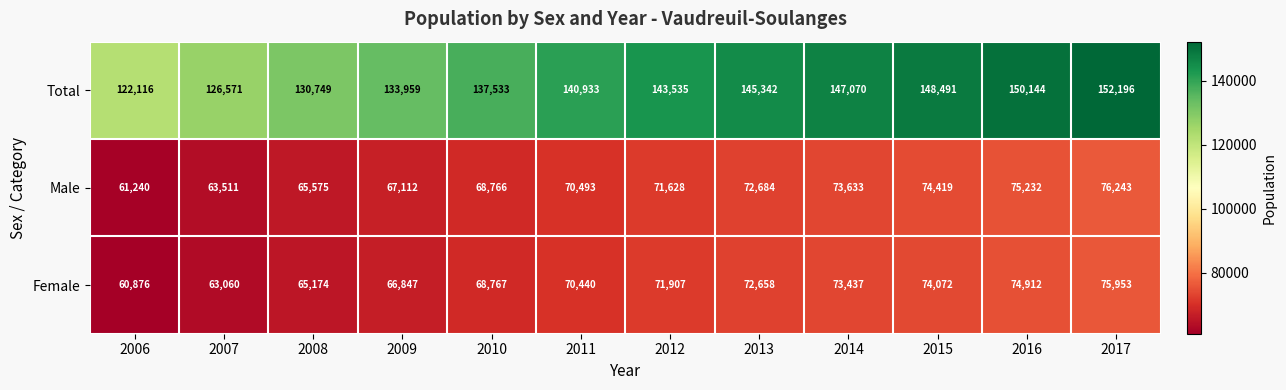

What is the difference between the highest and lowest values at 2013?

72684